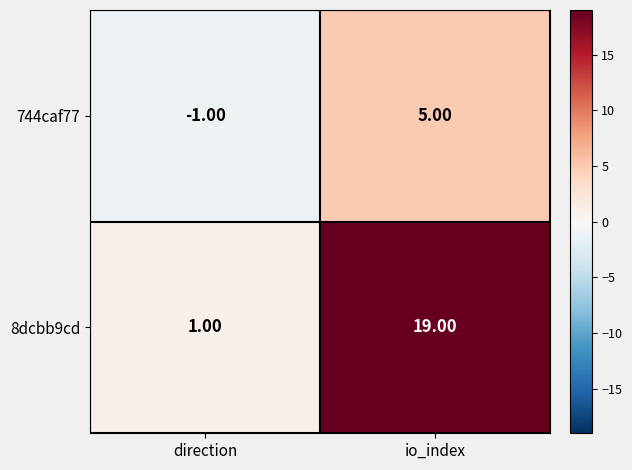

Which series changed the most between direction and io_index?

8dcbb9cd